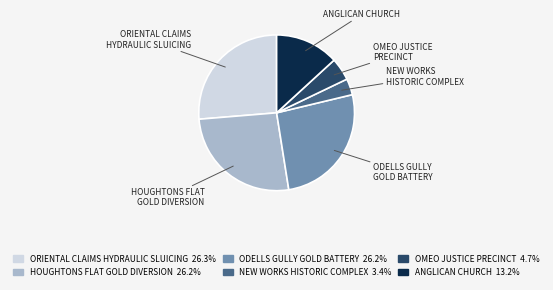

Does any single category account for the majority?

No